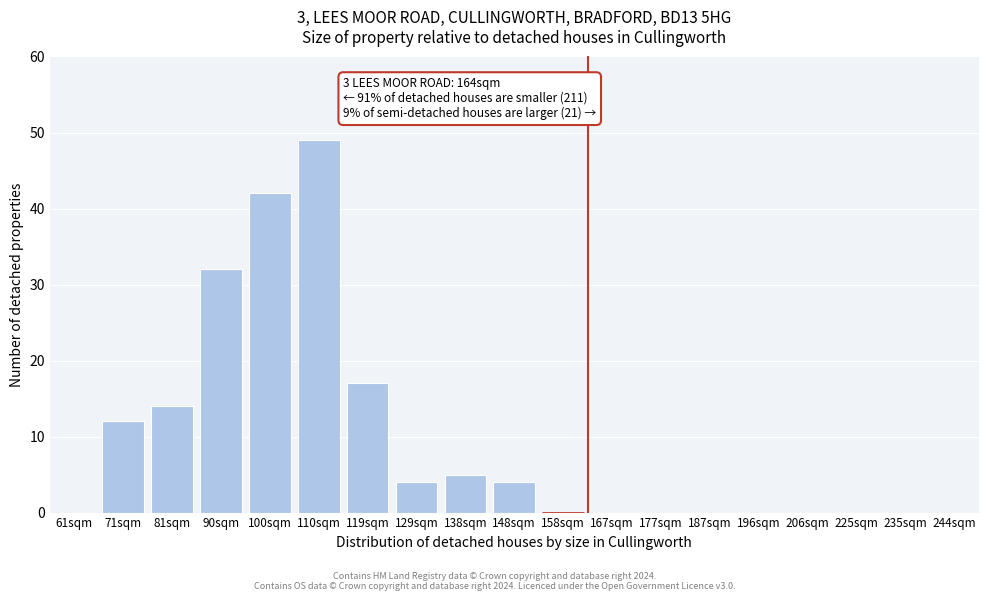

Reading left to right, extract all data points from this chart.

61sqm=0	71sqm=12	81sqm=14	90sqm=32	100sqm=42	110sqm=49	119sqm=17	129sqm=4	138sqm=5	148sqm=4	158sqm=0	167sqm=0	177sqm=0	187sqm=0	196sqm=0	206sqm=0	225sqm=0	235sqm=0	244sqm=0